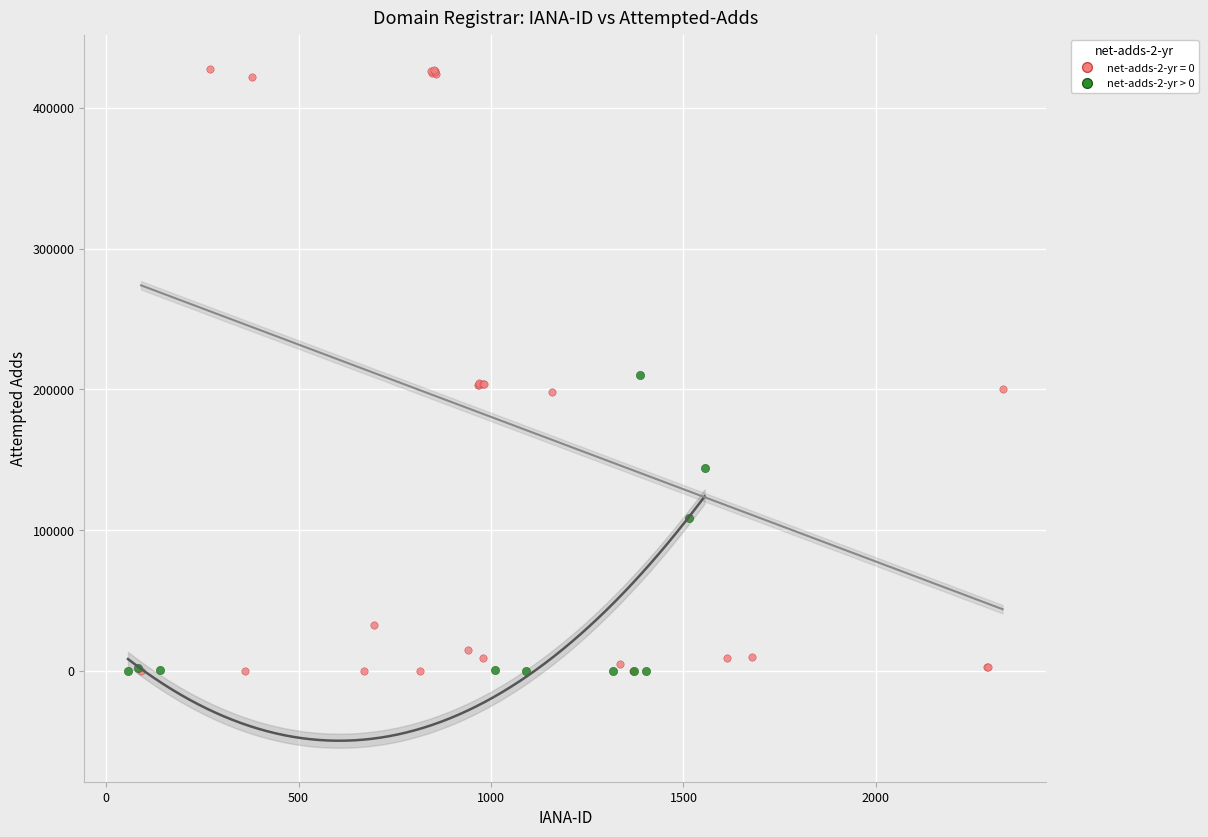

Which series contains the highest Y value?

net-adds-2-yr = 0